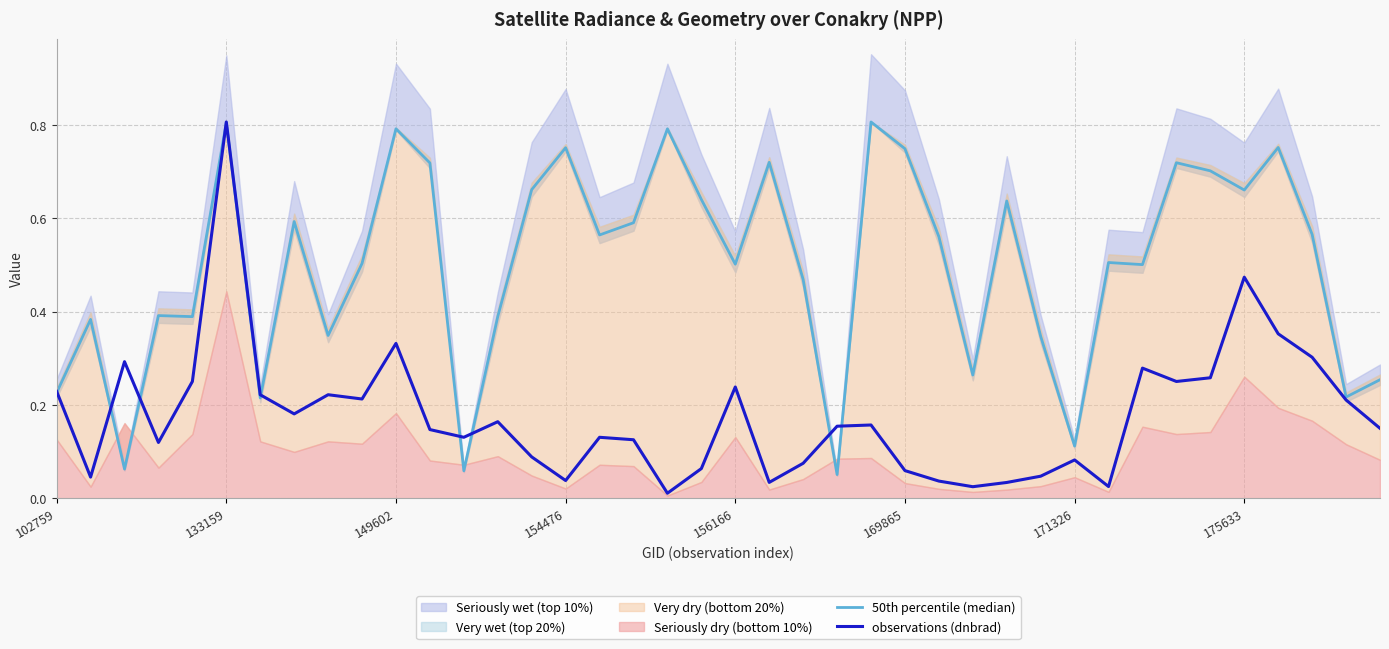

Where is 50th percentile (median) nearest to the value 0?

23